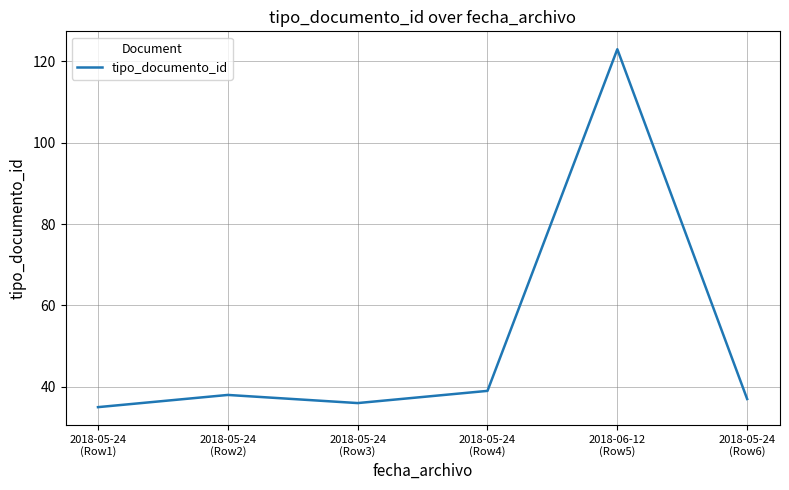

How many lines are shown in the chart?

1